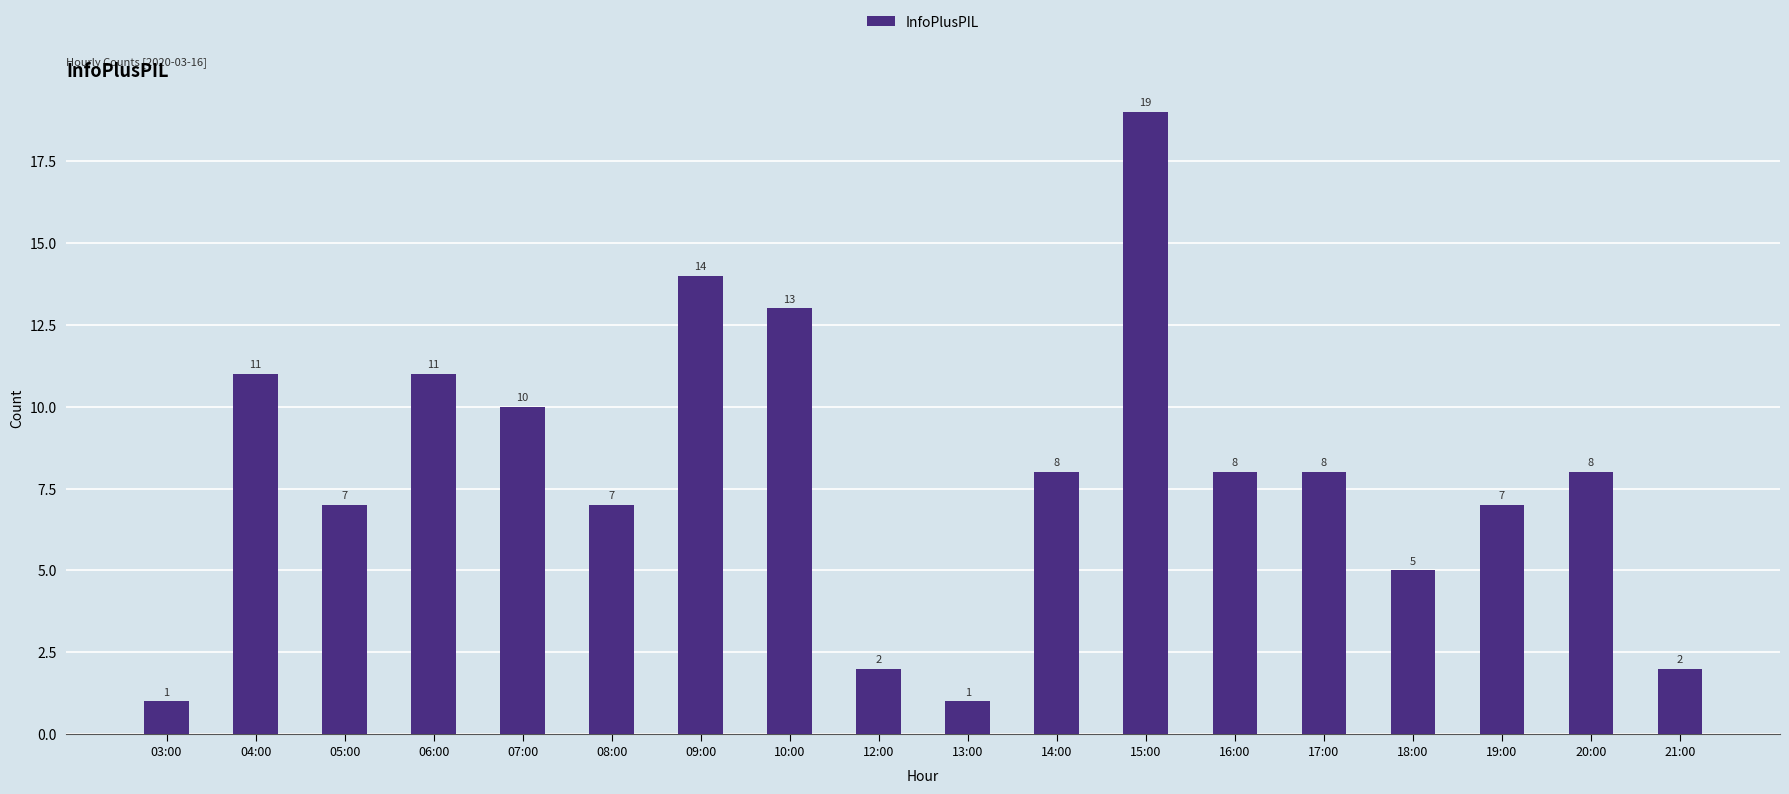

What is the difference between the values at 06:00 and 10:00?

2